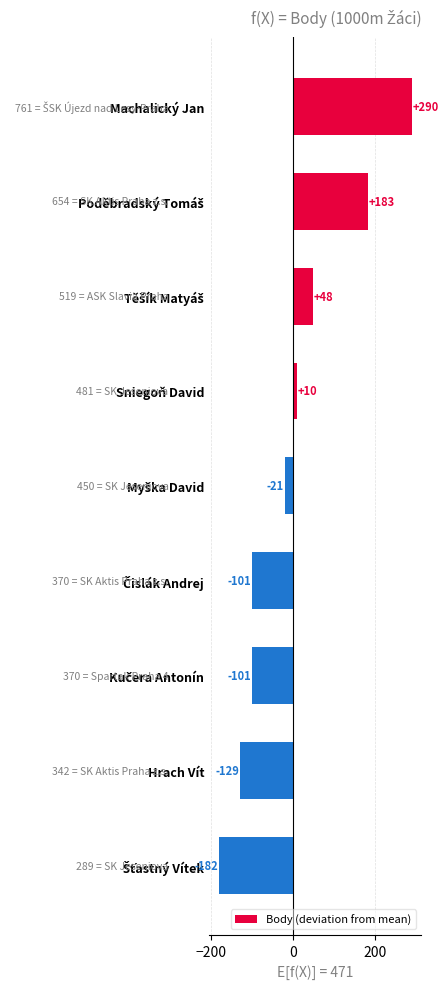

Read the value at Machalický Jan.

290.3